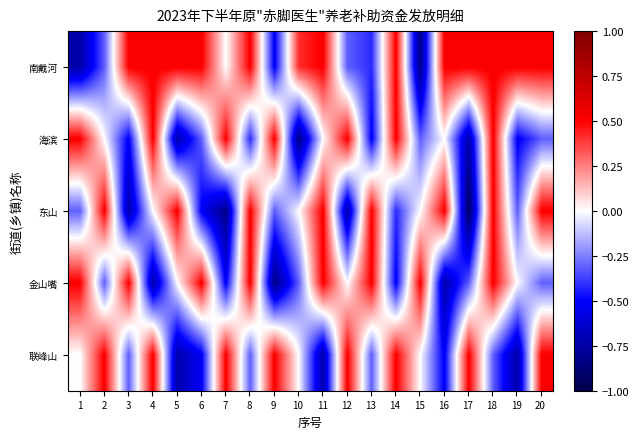

What is the total value across all series at 17?

-0.9